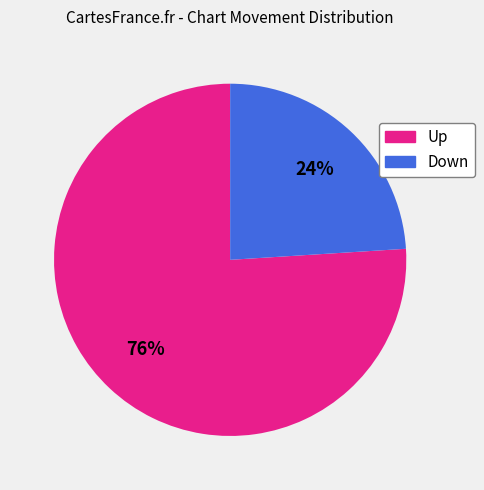

To the nearest percent, what is the difference between the largest and smallest slice percentages?

52%